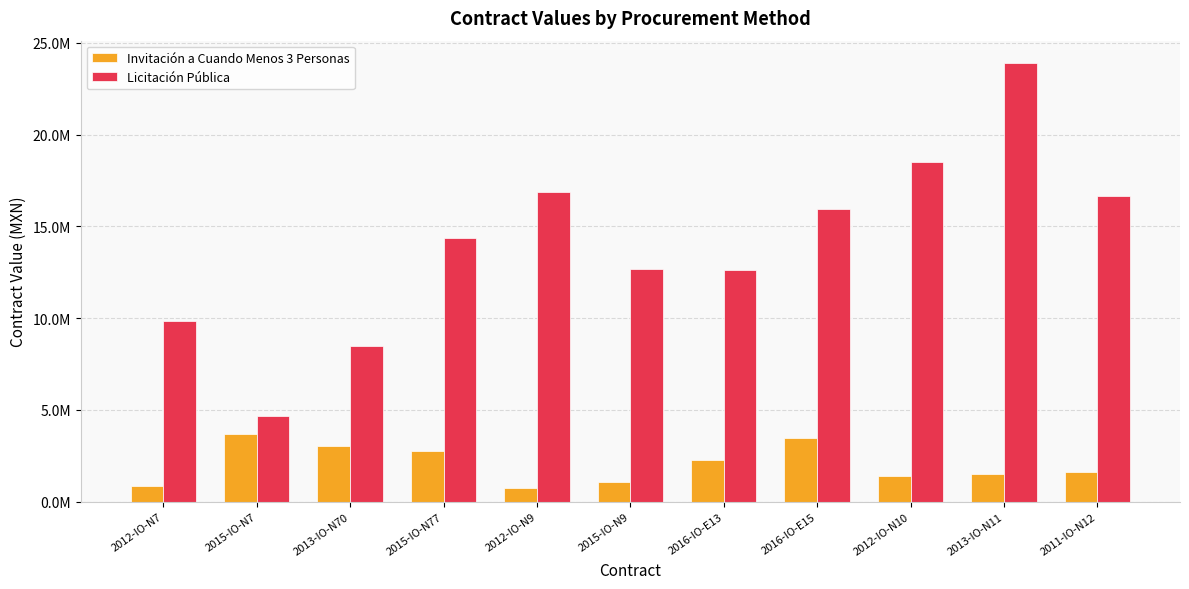

Reading right to left, what are all the values shown in this chart?

Invitación a Cuando Menos 3 Personas: 1647126.2	1500141.4	1422390.1	3478870.4	2269250.4	1071577.9	723812.0	2770696.3	3039553.8	3713641.0	860954.9
Licitación Pública: 16682068.9	23926788.0	18534394.7	15974933.4	12605599.7	12694470.8	16897838.2	14344548.0	8463886.9	4676630.5	9827615.5